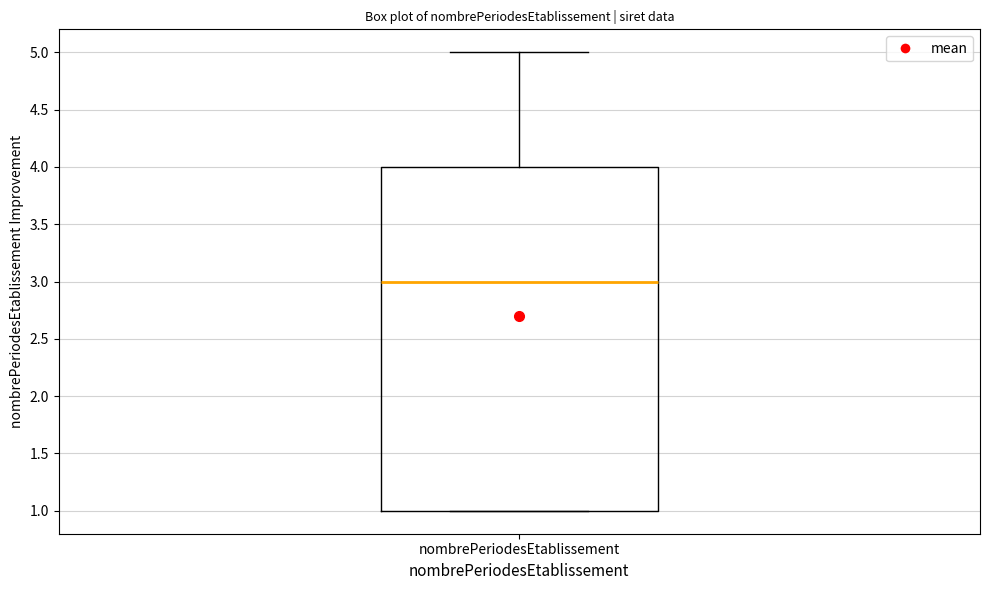

Where is the lower edge of the box for nombrePeriodesEtablissement on the y-axis? The values are not printed on the chart, so give them approximately, as read against the axis.

1